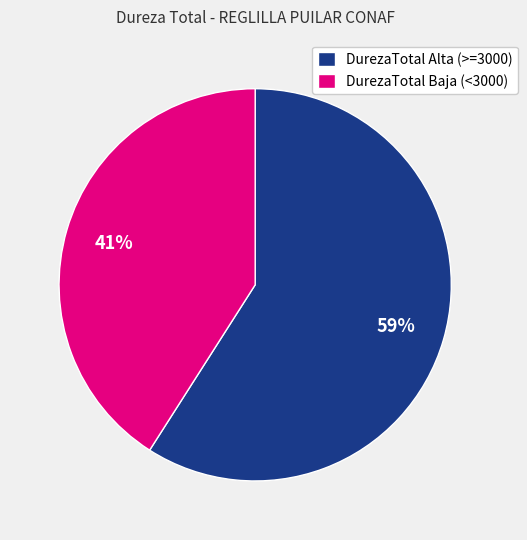

Is DurezaTotal Alta (>=3000) the majority of the pie?

Yes